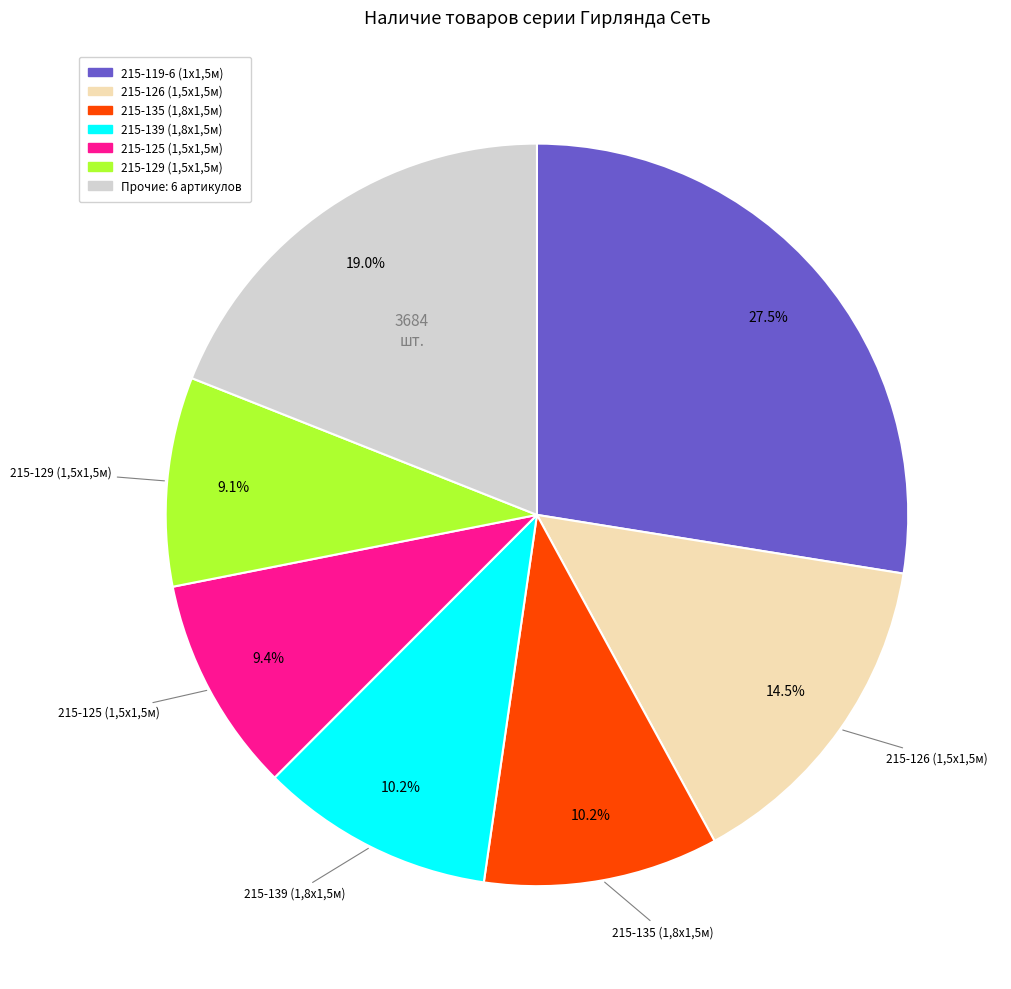

Does any single category account for the majority?

No